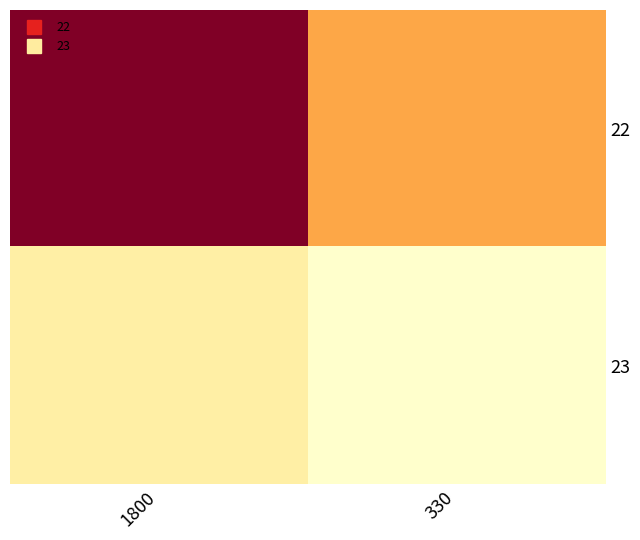

Reading left to right, extract all data points from this chart.

22: 1800=1800	330=830
23: 1800=330	330=145